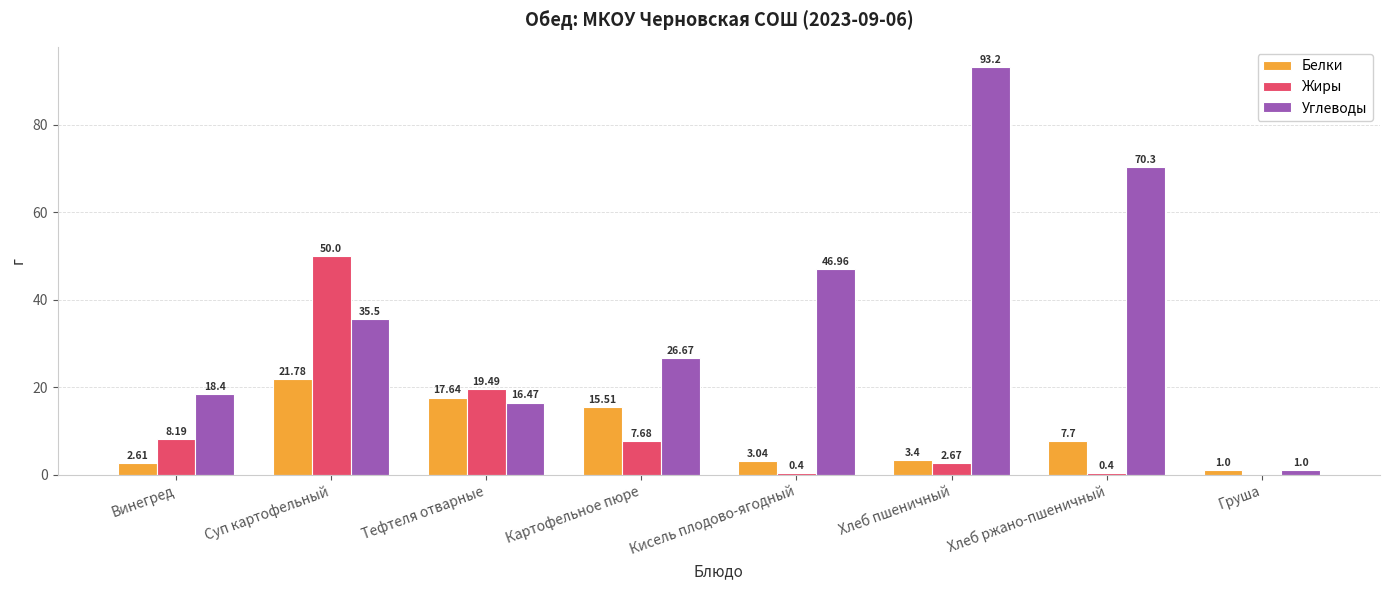

What is the approximate value of Углеводы at Винегред?

18.4